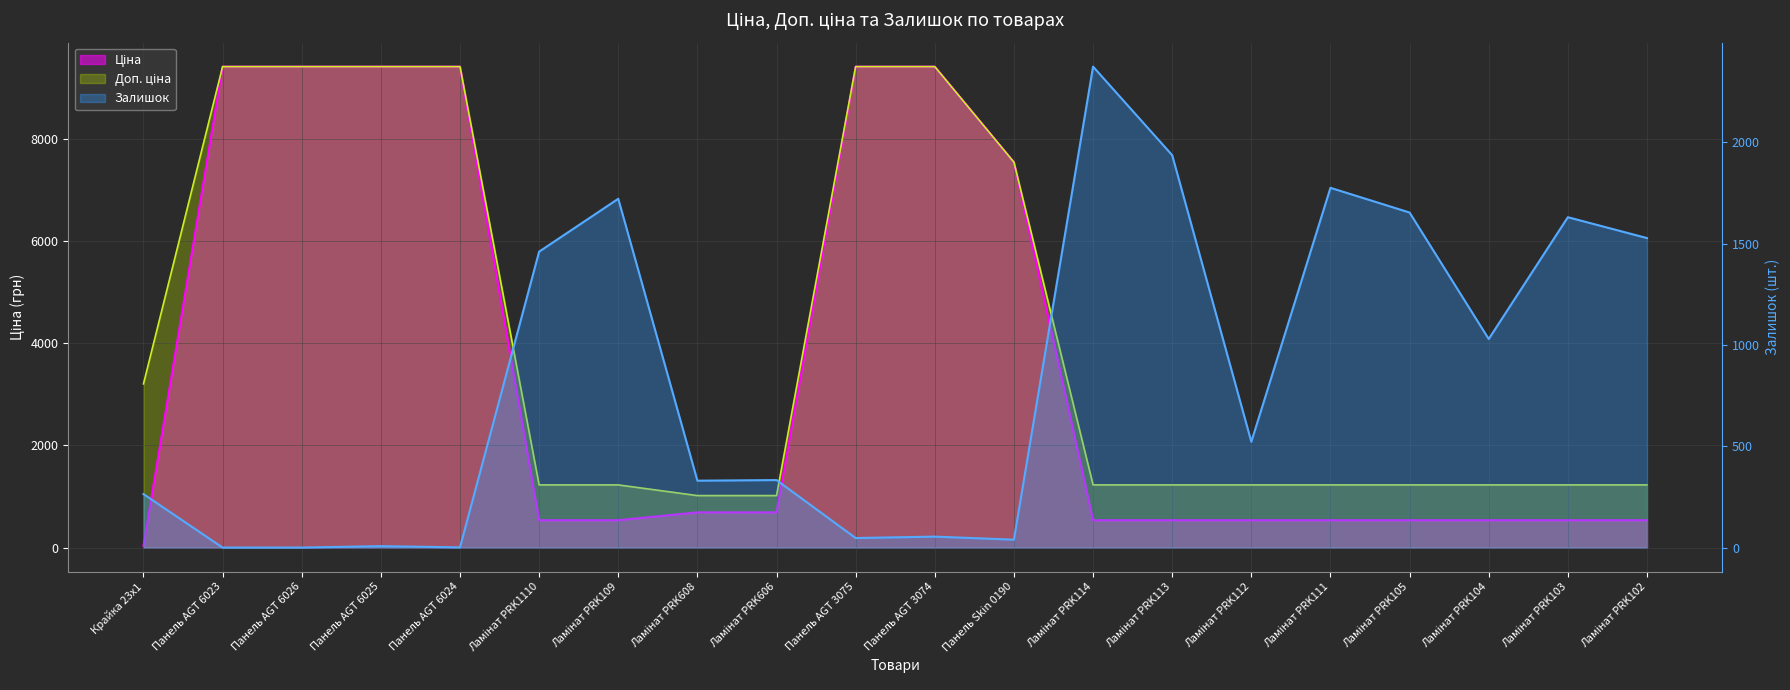

How many values in the Залишок series exceed 522?

9